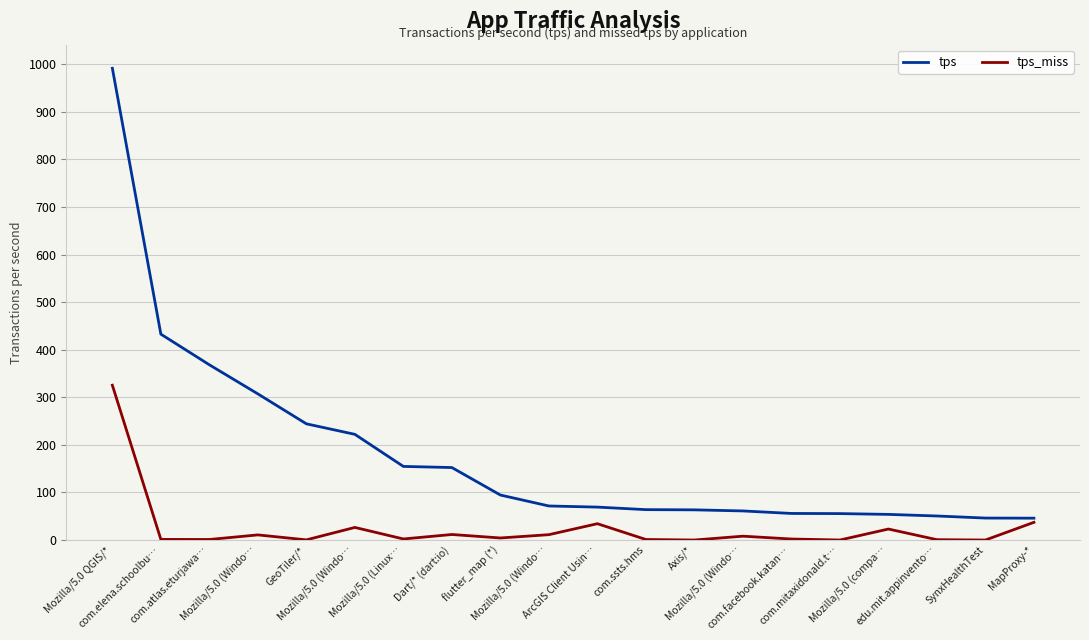

What are all the series names shown in the legend?

tps, tps_miss